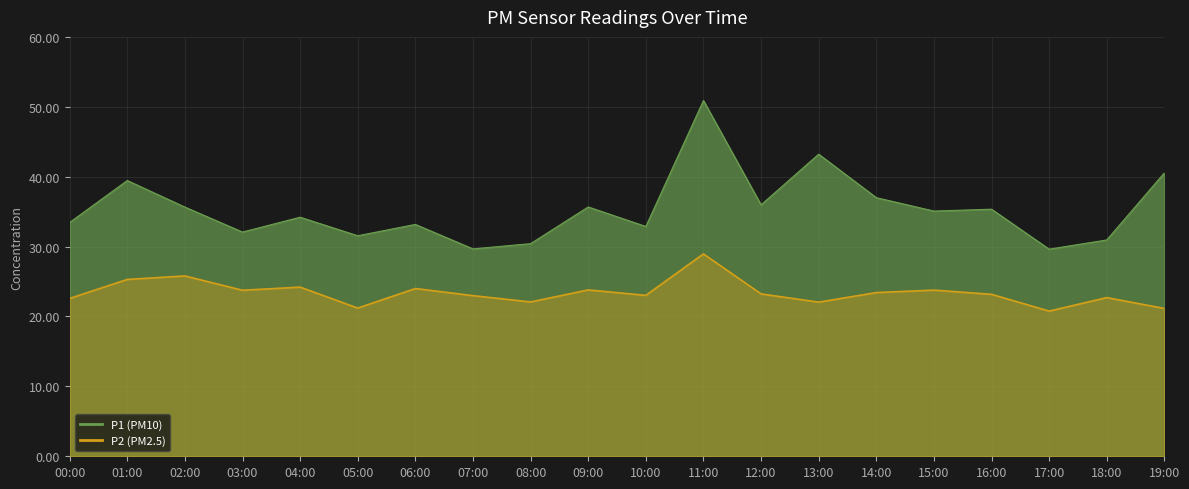

List the series in order of their peak value, lowest first.

P2, P1